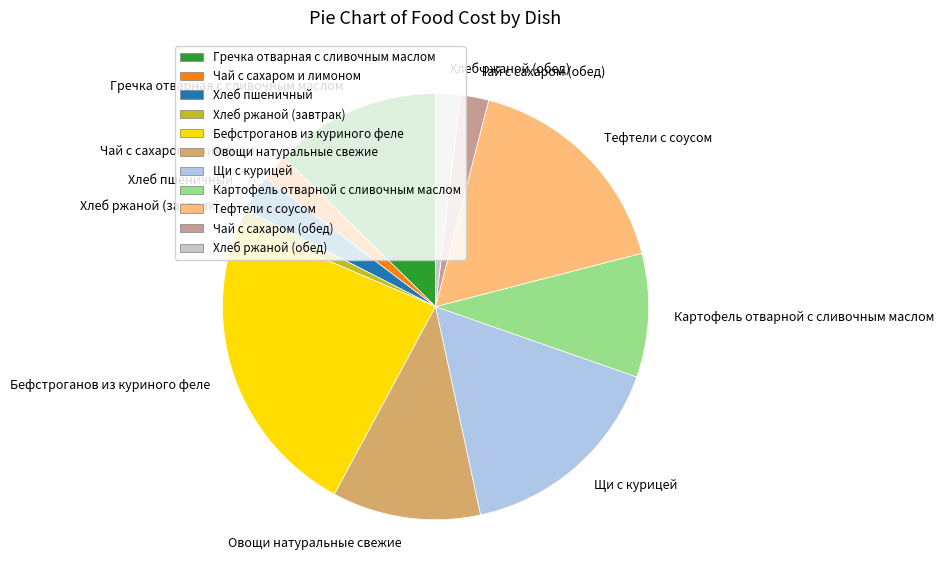

Does Чай с сахаром (обед) represent more than half of the total?

No